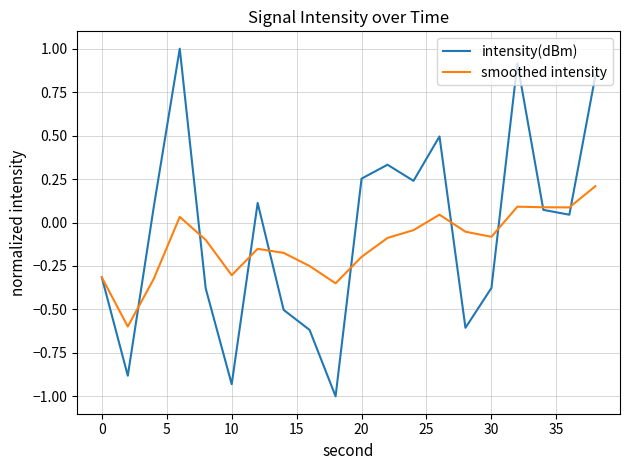

What is the minimum value for smoothed intensity?

-0.6